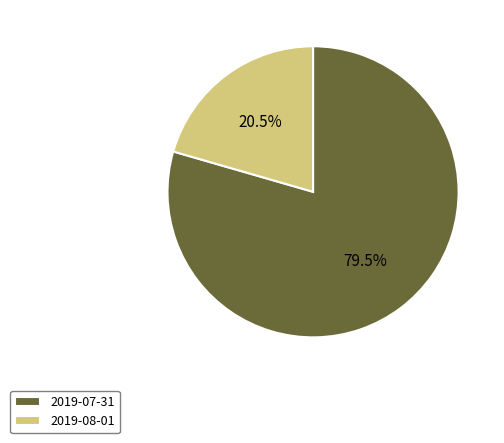

Which category has the biggest portion of the pie?

2019-07-31